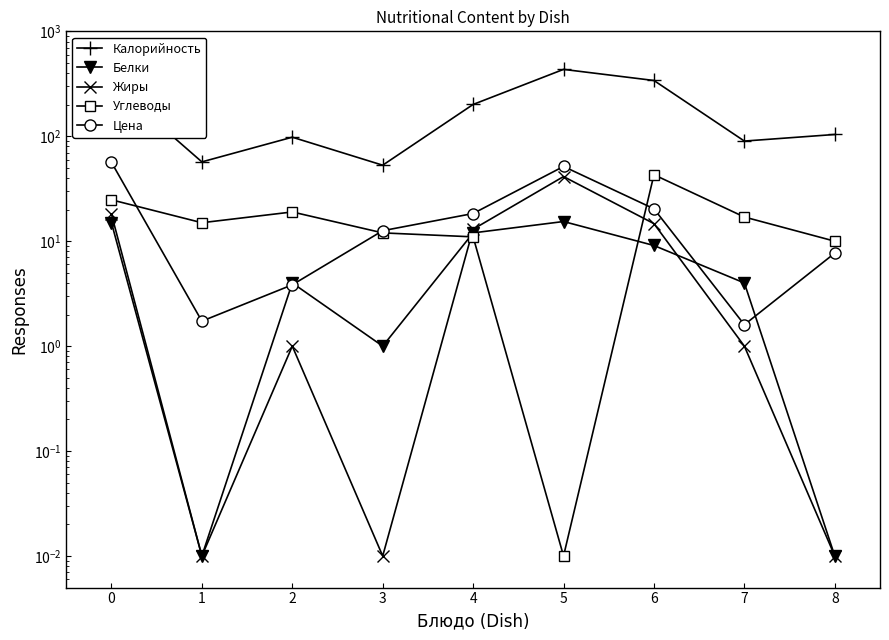

True or false: Цена has a value of 80.8 at 0.

False